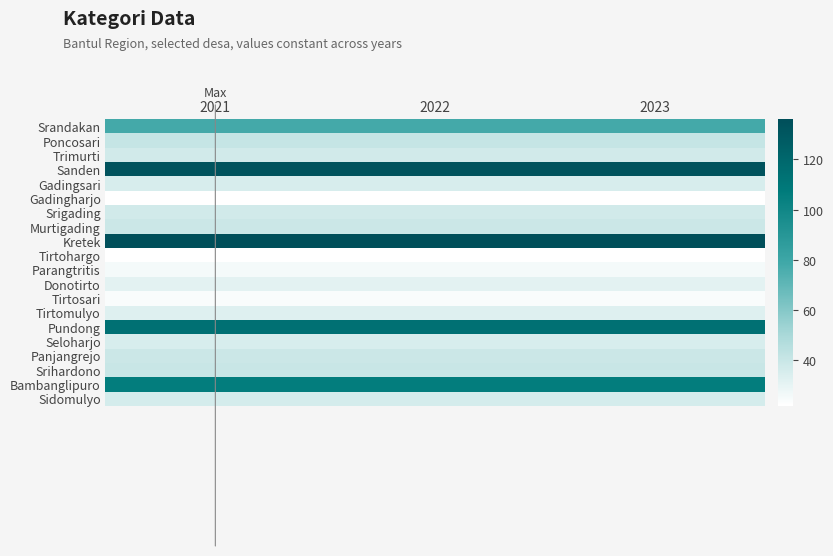

Which label corresponds to the largest value in the chart?

2021